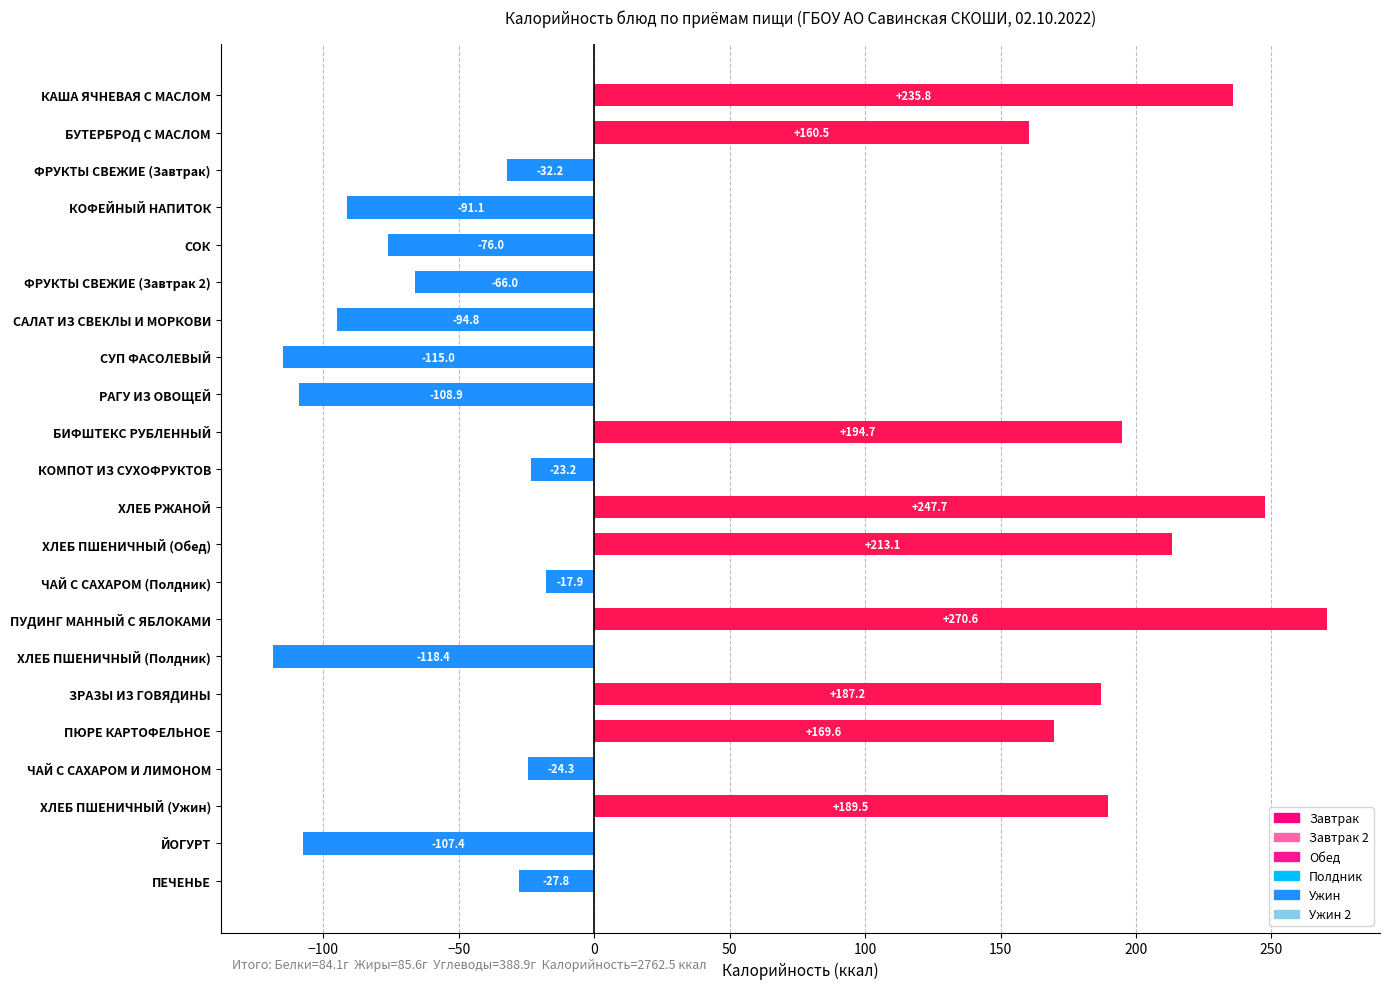

Rank the categories by value from lowest to highest.

ХЛЕБ ПШЕНИЧНЫЙ (Полдник), СУП ФАСОЛЕВЫЙ, РАГУ ИЗ ОВОЩЕЙ, ЙОГУРТ, САЛАТ ИЗ СВЕКЛЫ И МОРКОВИ, КОФЕЙНЫЙ НАПИТОК, СОК, ФРУКТЫ СВЕЖИЕ (Завтрак 2), ФРУКТЫ СВЕЖИЕ (Завтрак), ПЕЧЕНЬЕ, ЧАЙ С САХАРОМ И ЛИМОНОМ, КОМПОТ ИЗ СУХОФРУКТОВ, ЧАЙ С САХАРОМ (Полдник), БУТЕРБРОД С МАСЛОМ, ПЮРЕ КАРТОФЕЛЬНОЕ, ЗРАЗЫ ИЗ ГОВЯДИНЫ, ХЛЕБ ПШЕНИЧНЫЙ (Ужин), БИФШТЕКС РУБЛЕННЫЙ, ХЛЕБ ПШЕНИЧНЫЙ (Обед), КАША ЯЧНЕВАЯ С МАСЛОМ, ХЛЕБ РЖАНОЙ, ПУДИНГ МАННЫЙ С ЯБЛОКАМИ